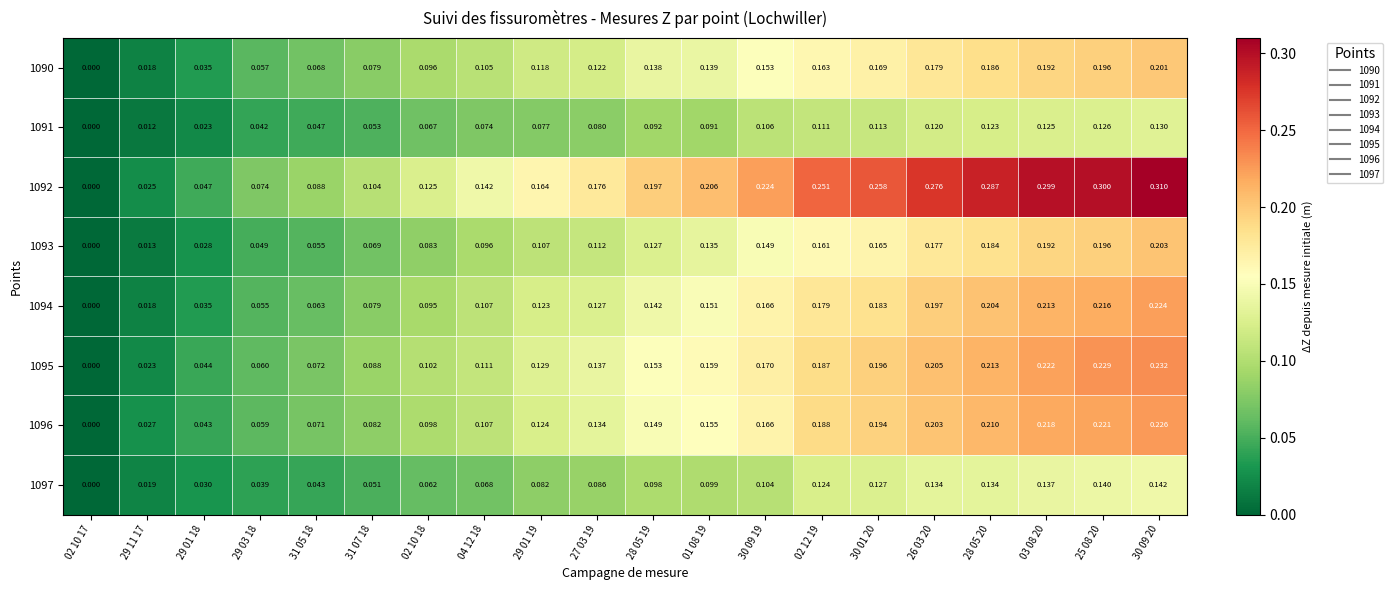

Is the value of 1093 at 28 05 20 greater than the value of 1091 at 30 01 20?

Yes